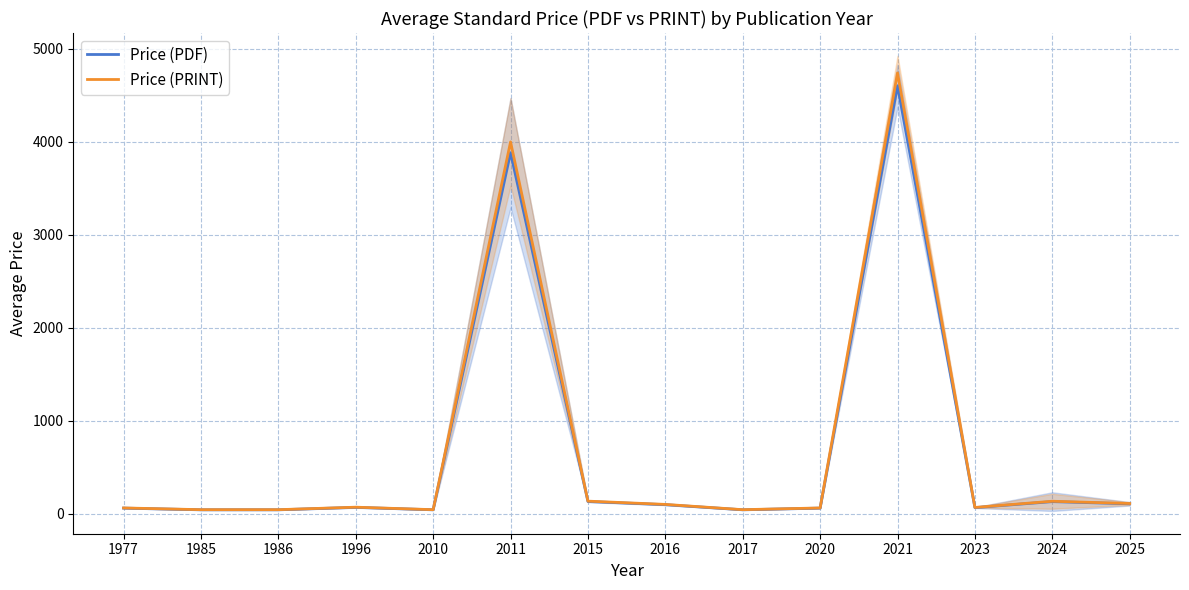

What are all the series names shown in the legend?

Price (PDF), Price (PRINT)